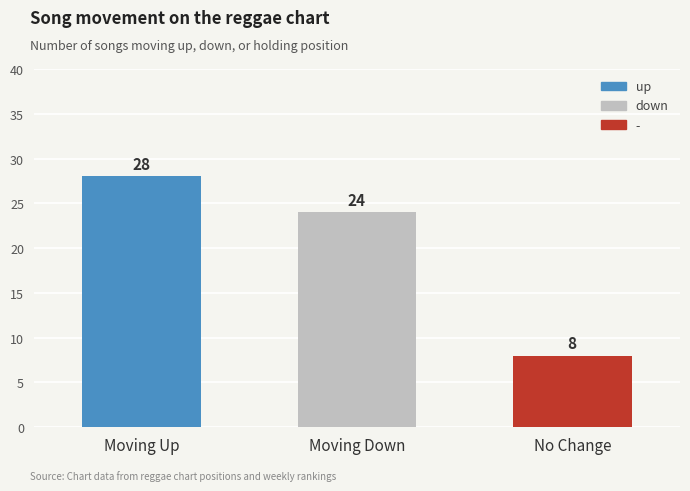

Reading right to left, transcribe all the data shown in this chart.

8	24	28